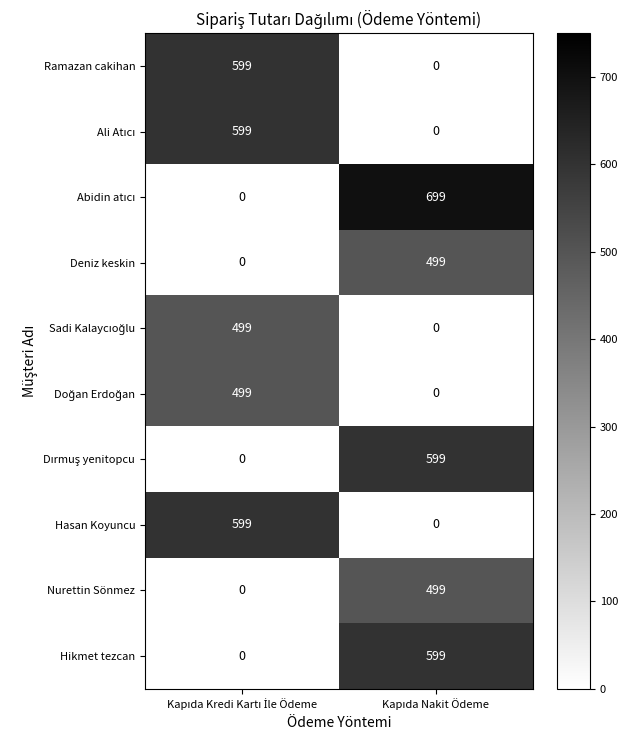

What is the maximum value shown in the chart?

699